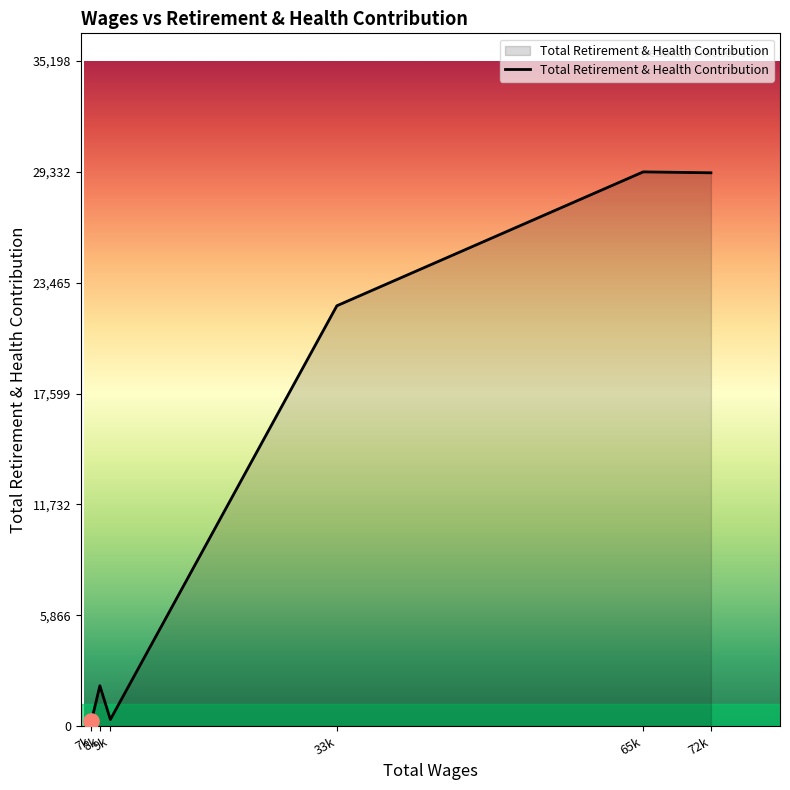

What is the greatest value displayed?

29332